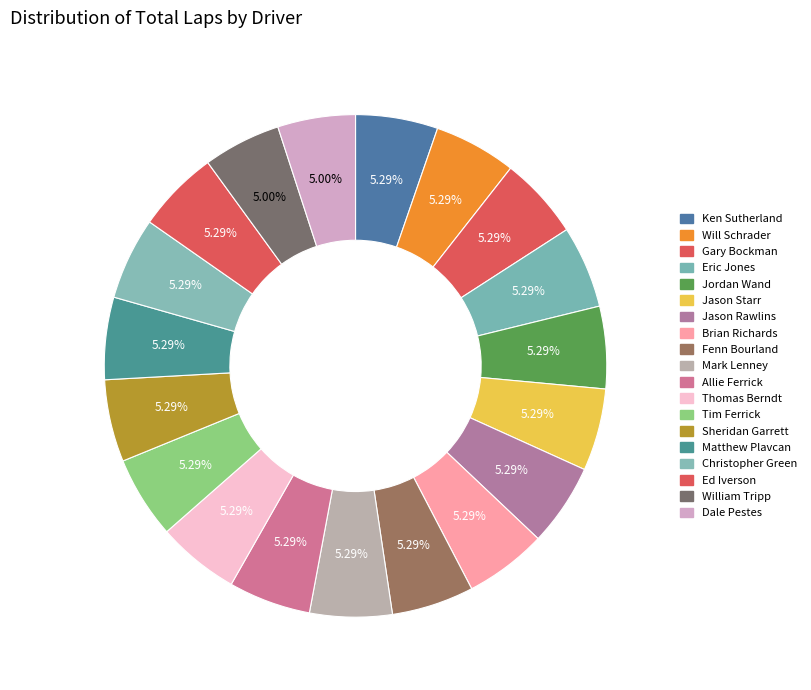

To the nearest percent, what percentage of the pie is Fenn Bourland?

5%